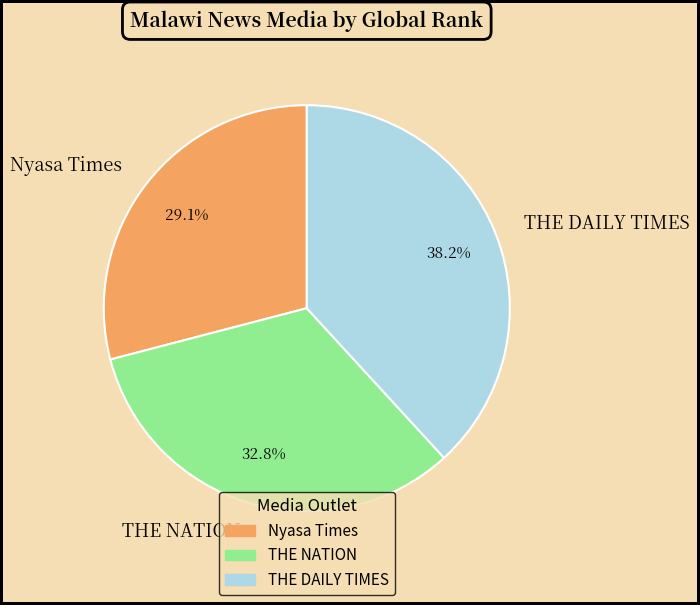

Rank the categories by value from highest to lowest.

THE DAILY TIMES, THE NATION, Nyasa Times